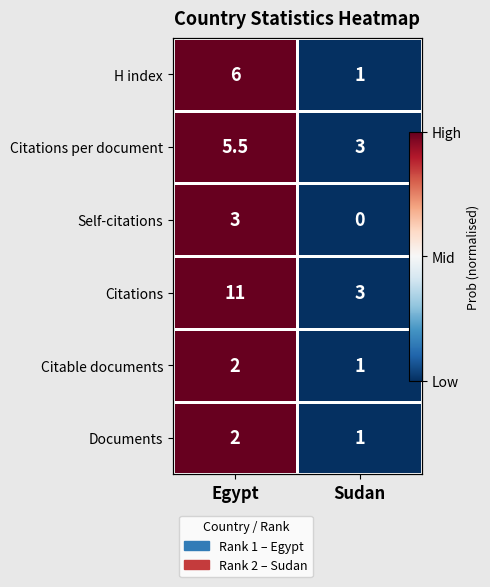

Where is Citations nearest to the value 0?

Sudan